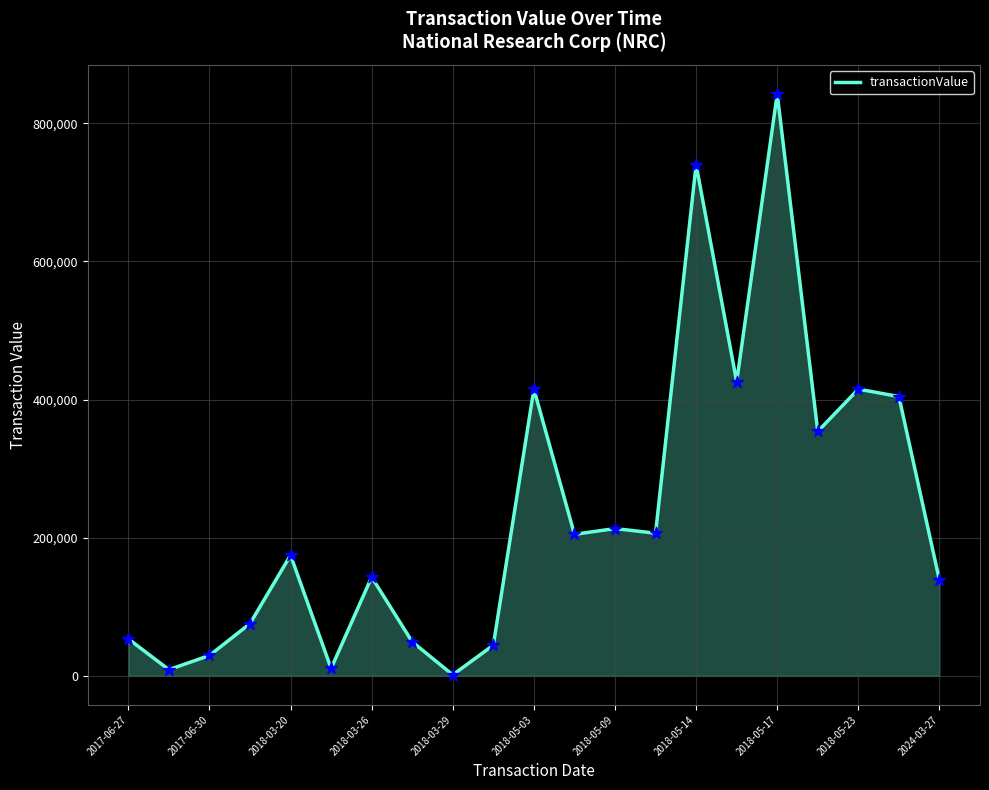

What is the difference between the maximum and minimum values?

841133